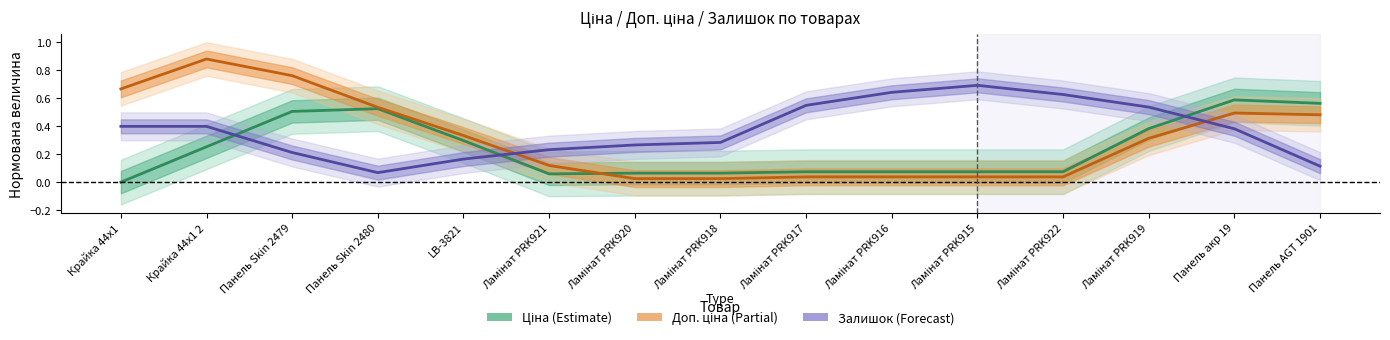

Where do Залишок (Forecast) and Ціна (Estimate) first cross each other?

Крайка 44x1 2 and Панель Skin 2479